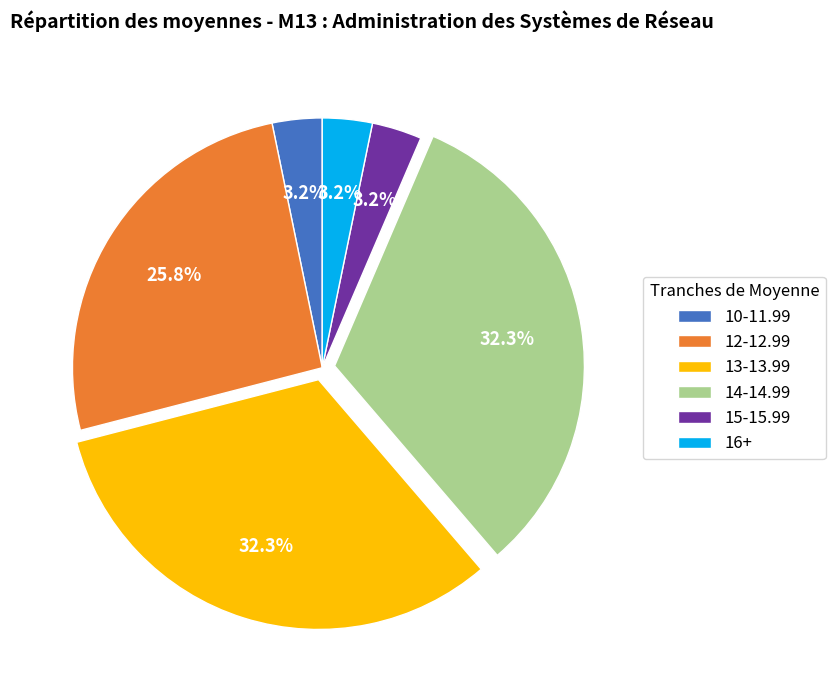

Between 14-14.99 and 16+, which is larger?

14-14.99